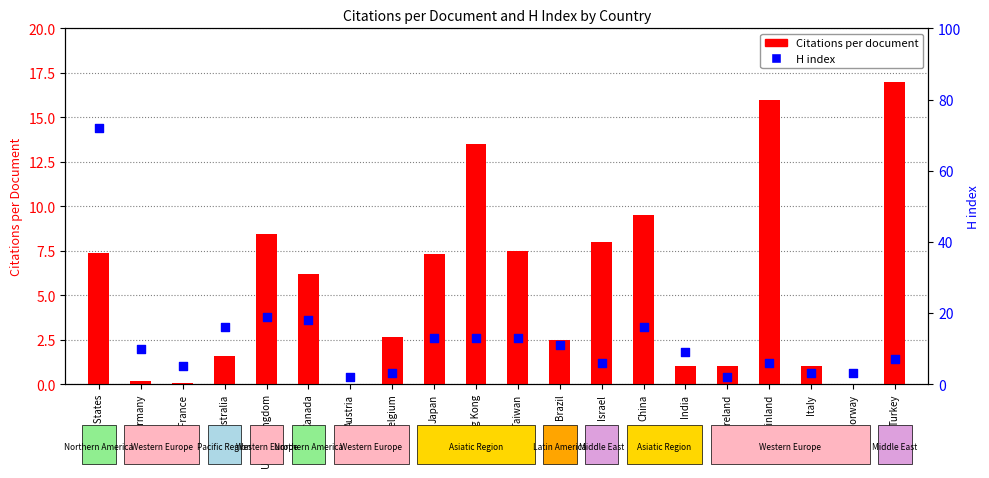

At how many categories does at least one series exceed 0?

20